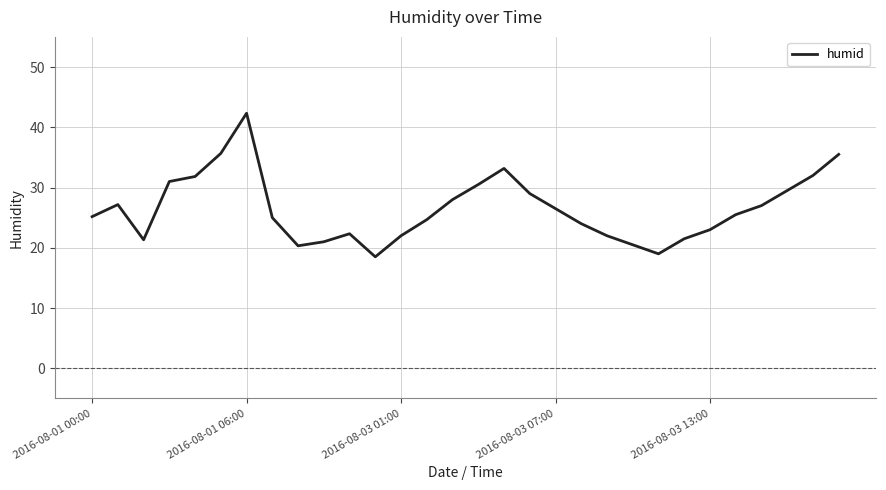

What is the difference between the maximum and minimum values?

23.8